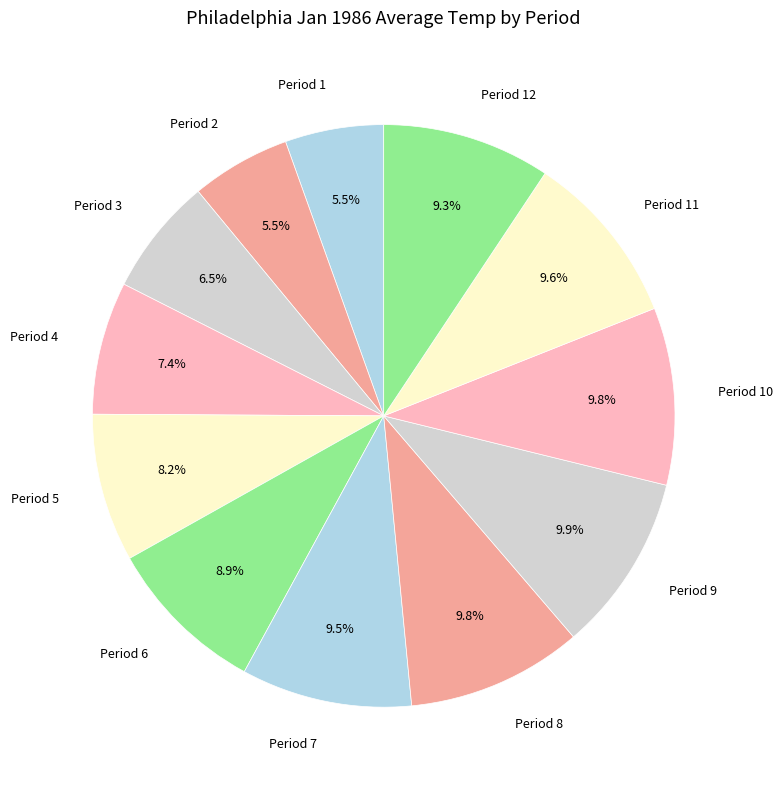

What is the ratio of the value at Period 11 to the value at Period 5?

1.2